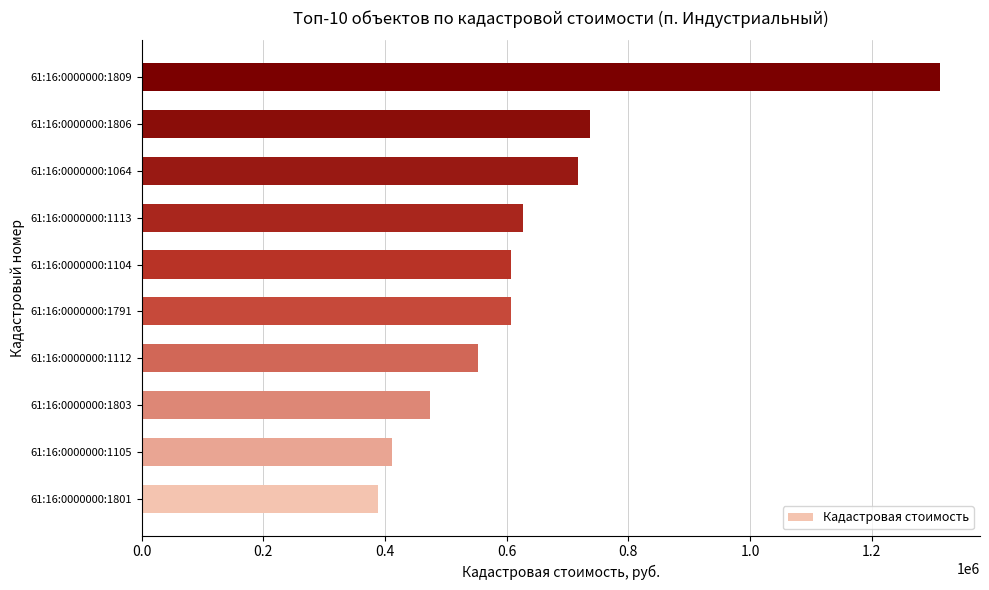

What is the difference between the values at 61:16:0000000:1801 and 61:16:0000000:1806?

348316.4